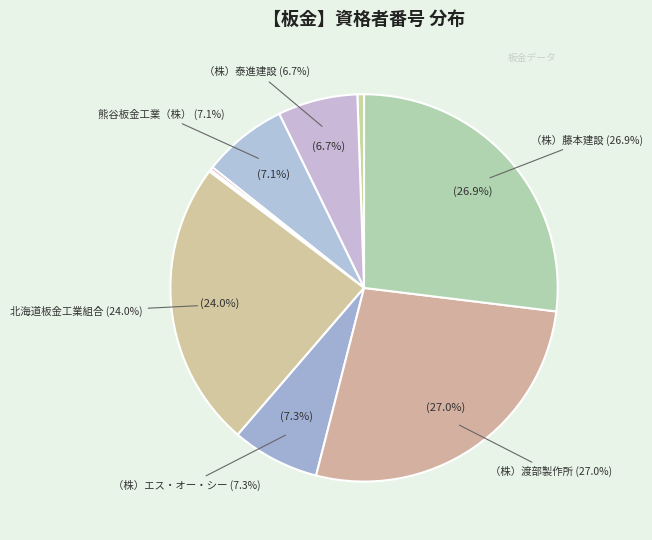

To the nearest percent, what is the average slice percentage?

11%